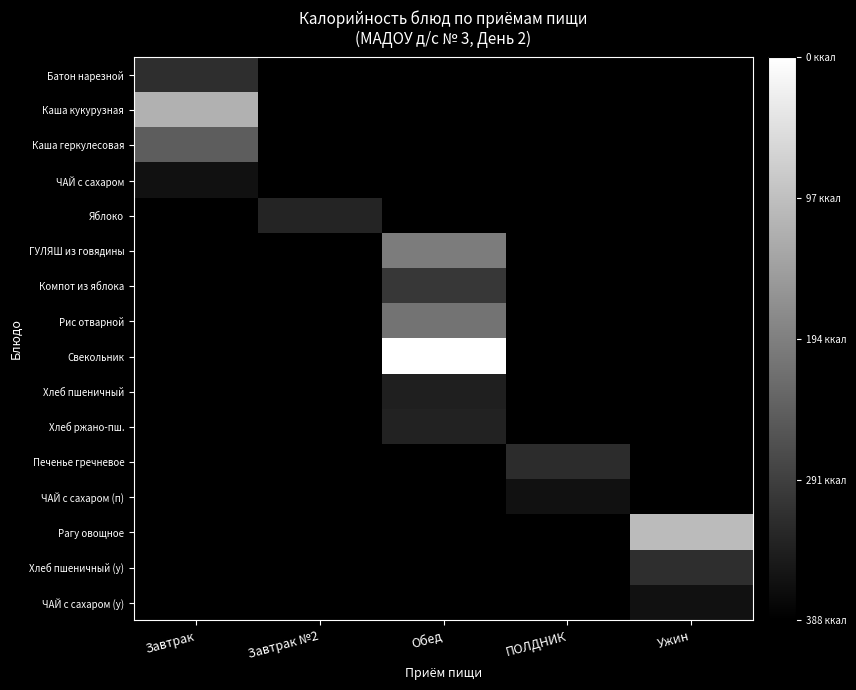

Which series has the largest range (max minus min)?

Свекольник